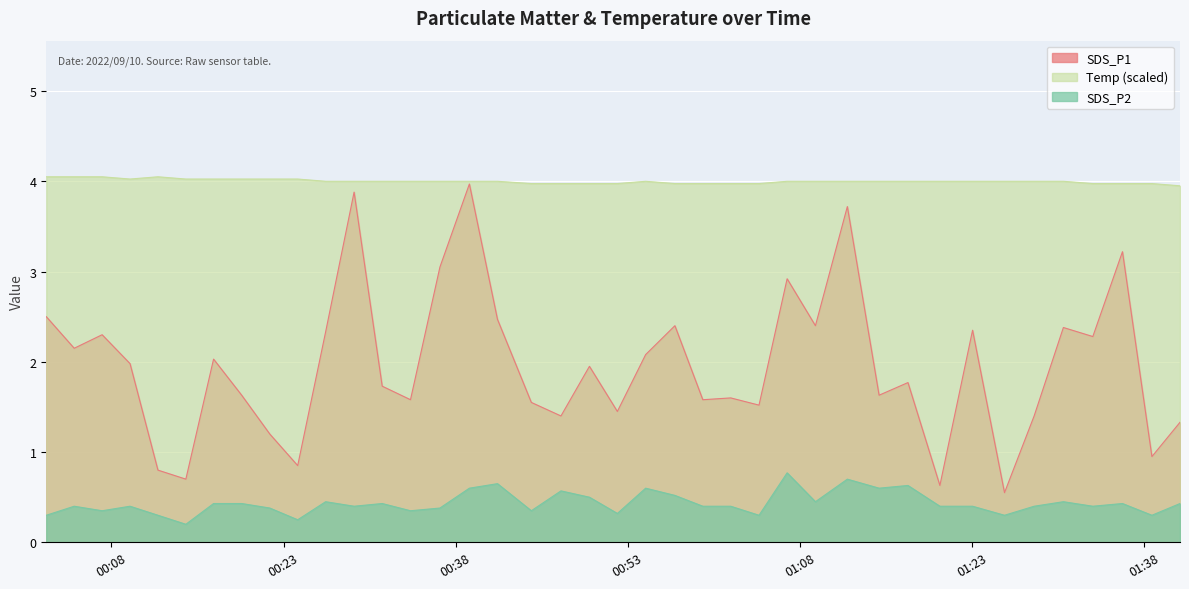

What position from the left is 2022/09/10 00:09:37?

4